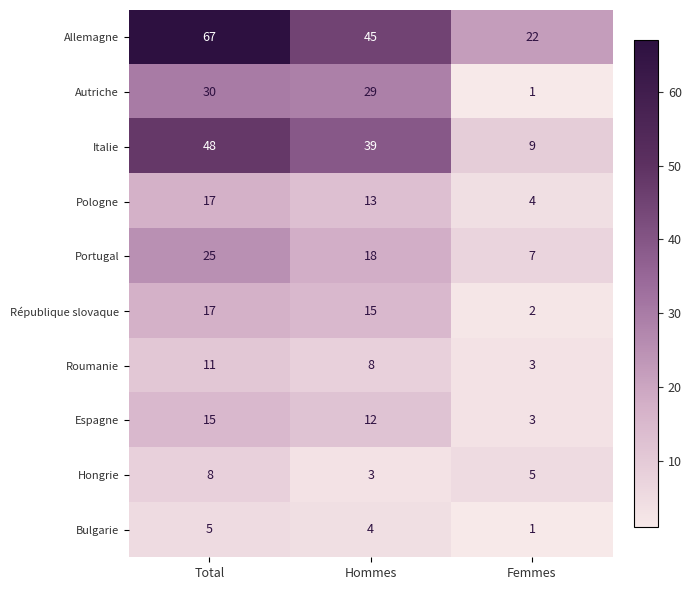

What is the total value across all series at Total?

243